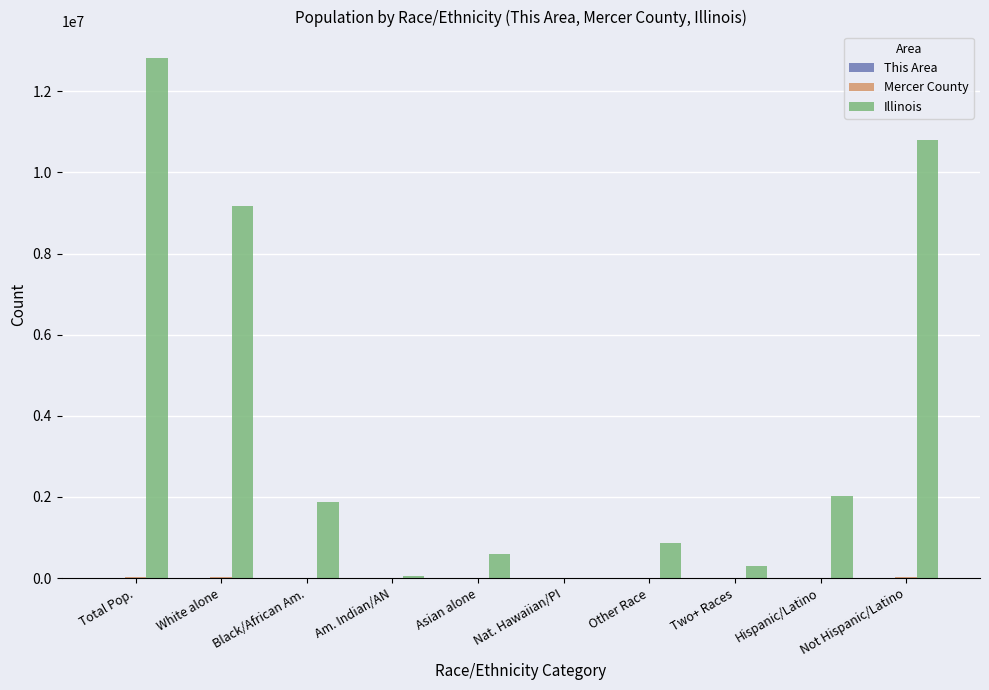

At which category does the chart reach its peak across all series?

Total Pop.